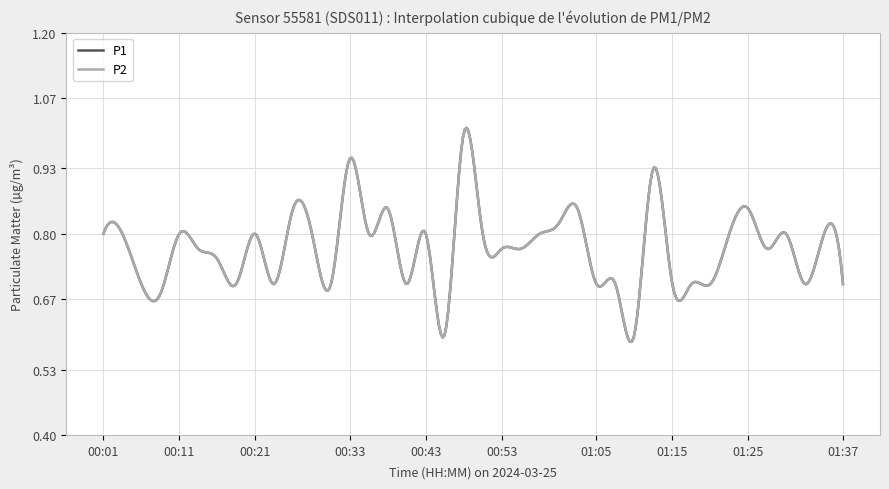

True or false: P2 and P1 cross at least once.

False